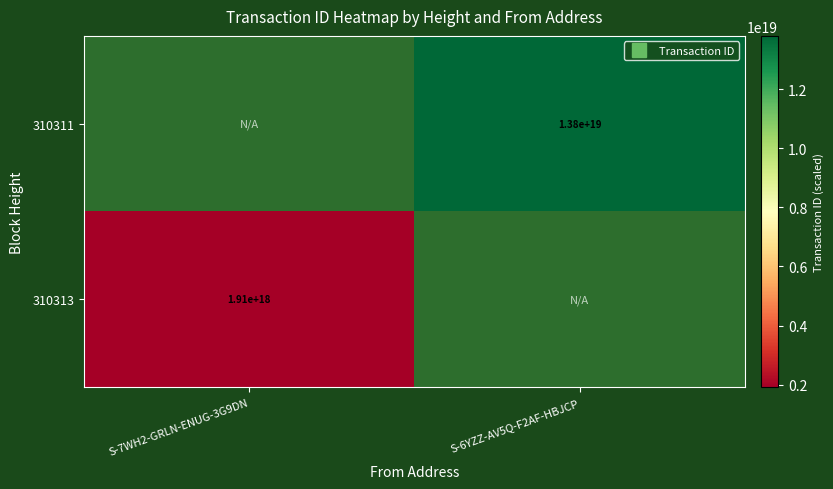

Which series has the largest total across all categories?

310311